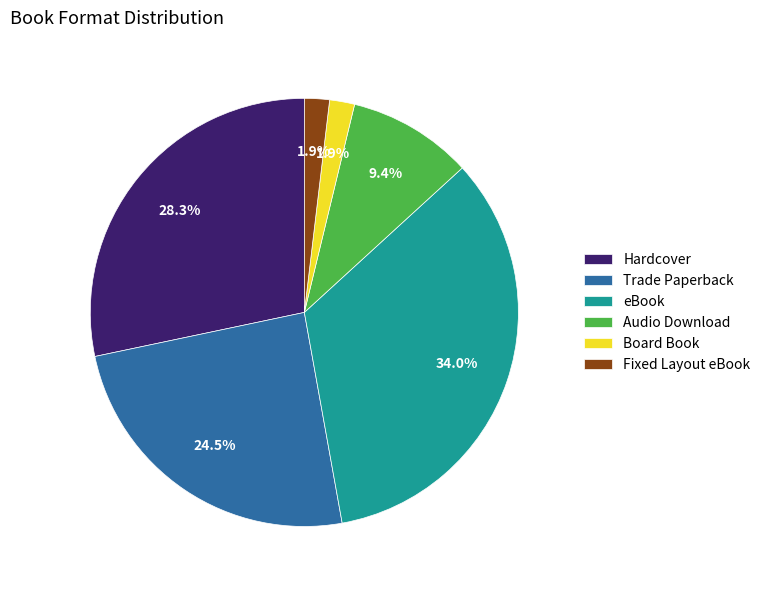

What is the largest slice in the pie chart?

eBook